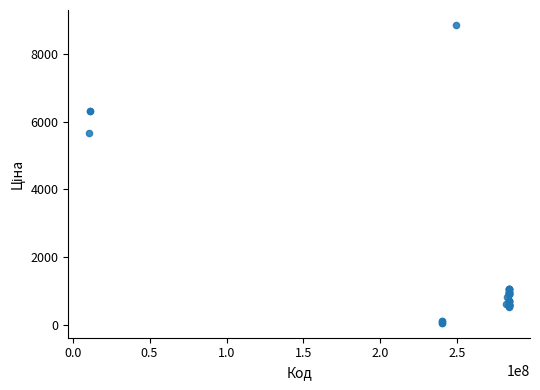

What Y value in the scatter plot is closest to 4456?

5673.8